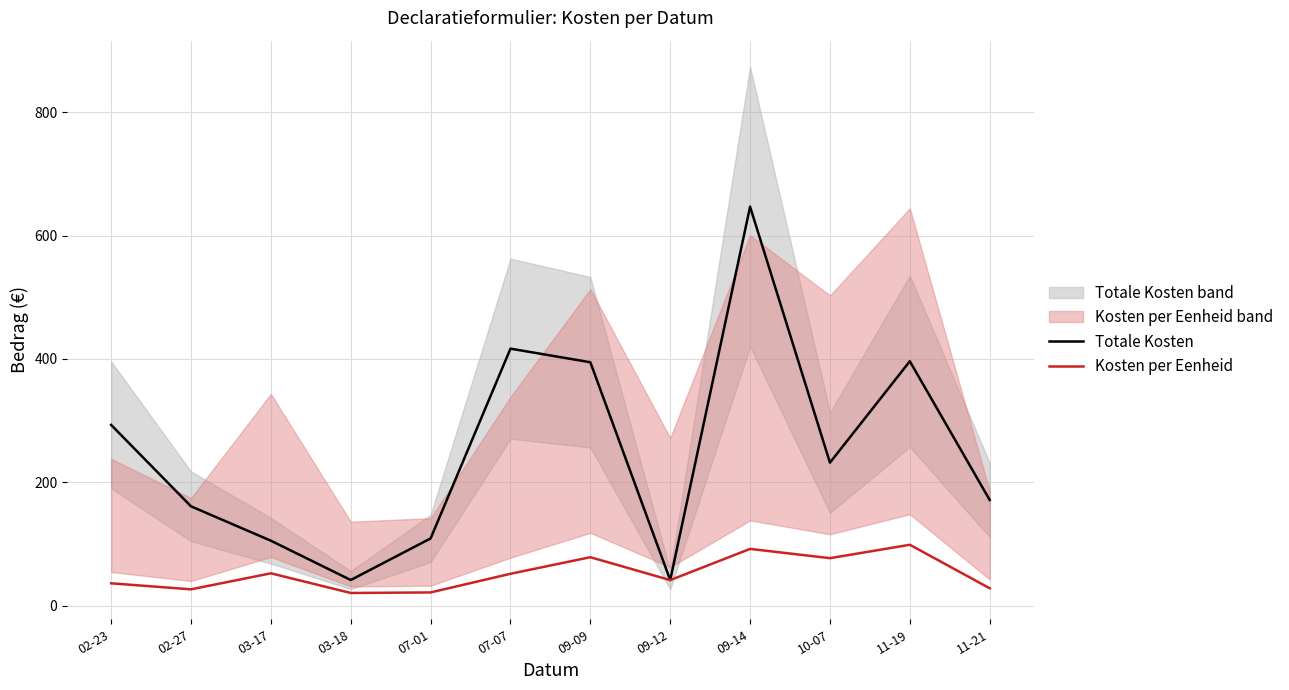

Is it true that Kosten per Eenheid equals 76.2 at 03-17?

False